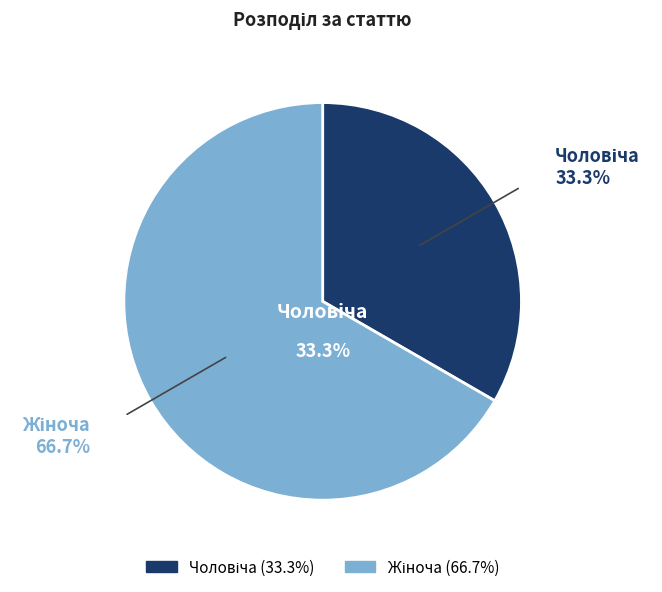

The Чоловіча slice represents 33% of the pie. True or false?

True